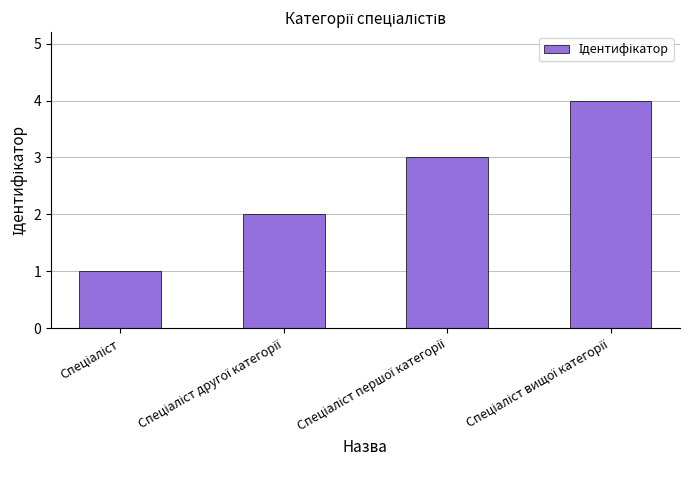

Reading left to right, transcribe all the data shown in this chart.

1	2	3	4